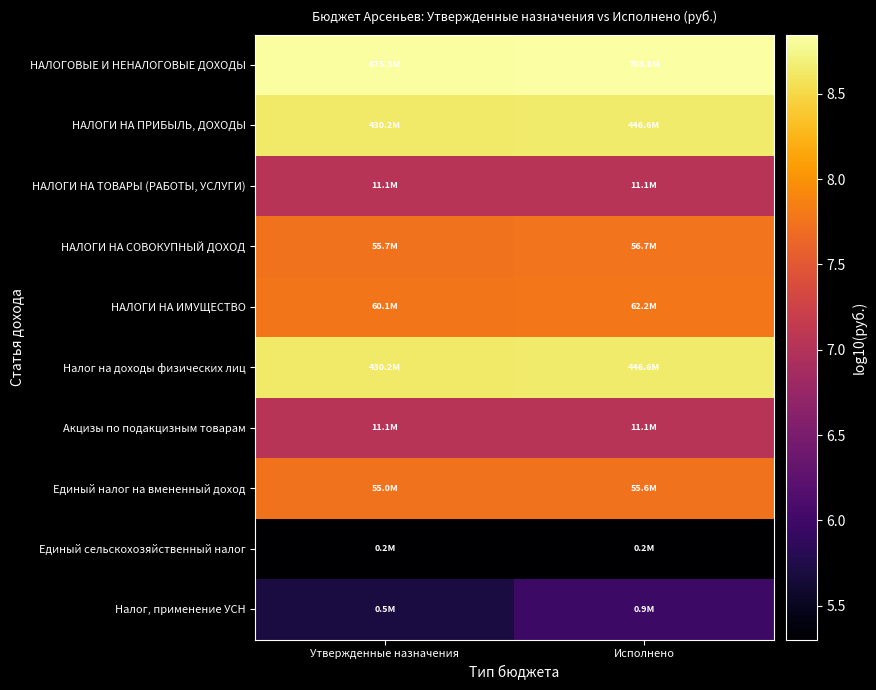

Reading left to right, what are all the values shown in this chart?

НАЛОГОВЫЕ И НЕНАЛОГОВЫЕ ДОХОДЫ: Утвержденные назначения=8.8	Исполнено=8.8
НАЛОГИ НА ПРИБЫЛЬ, ДОХОДЫ: Утвержденные назначения=8.6	Исполнено=8.6
НАЛОГИ НА ТОВАРЫ (РАБОТЫ, УСЛУГИ): Утвержденные назначения=7.0	Исполнено=7.0
НАЛОГИ НА СОВОКУПНЫЙ ДОХОД: Утвержденные назначения=7.7	Исполнено=7.8
НАЛОГИ НА ИМУЩЕСТВО: Утвержденные назначения=7.8	Исполнено=7.8
Налог на доходы физических лиц: Утвержденные назначения=8.6	Исполнено=8.6
Акцизы по подакцизным товарам: Утвержденные назначения=7.0	Исполнено=7.0
Единый налог на вмененный доход: Утвержденные назначения=7.7	Исполнено=7.7
Единый сельскохозяйственный налог: Утвержденные назначения=5.3	Исполнено=5.3
Налог, применение УСН: Утвержденные назначения=5.7	Исполнено=6.0